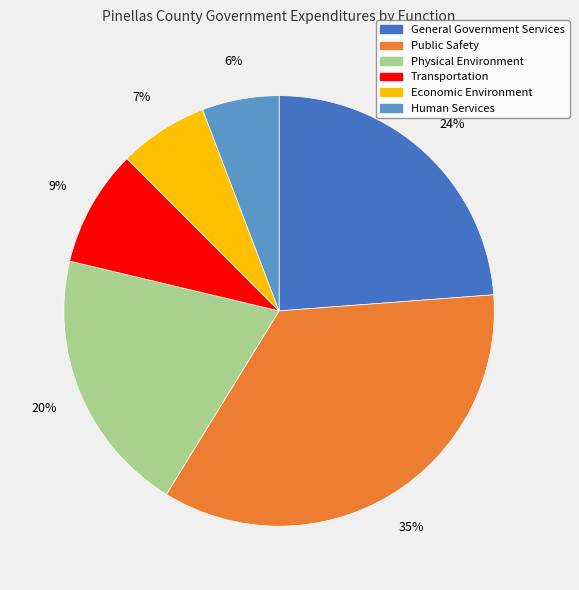

Rank the categories by value from highest to lowest.

Public Safety, General Government Services, Physical Environment, Transportation, Economic Environment, Human Services